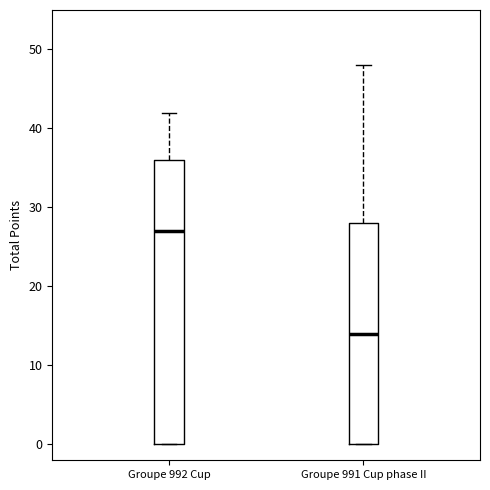

Where is the lower edge of the box for Groupe 991 Cup phase II on the y-axis? The values are not printed on the chart, so give them approximately, as read against the axis.

0